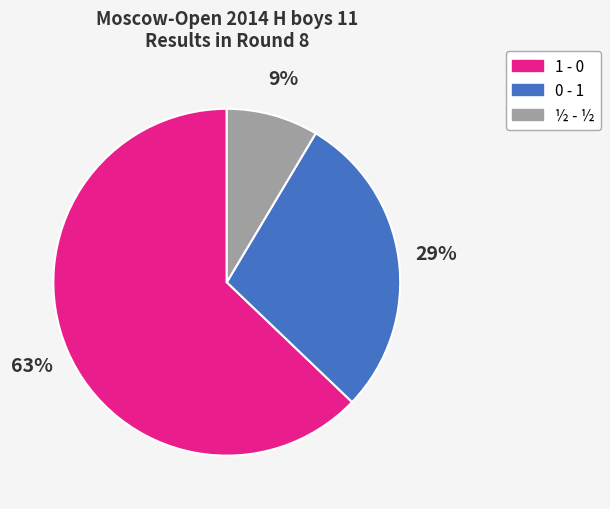

To the nearest percent, what is the difference between the 0 - 1 and 1 - 0 slice percentages?

34%